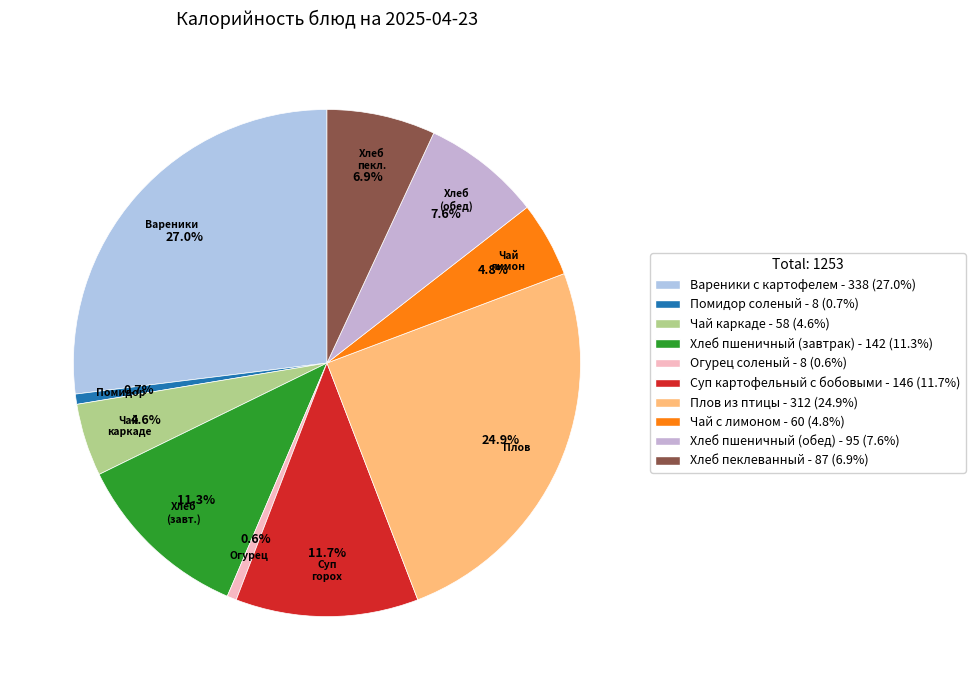

Which category has the smallest portion of the pie?

Огурец соленый